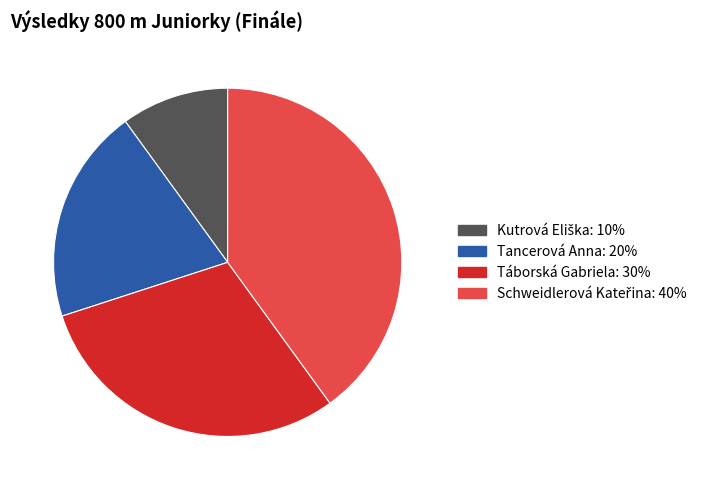

Does any single category account for the majority?

No